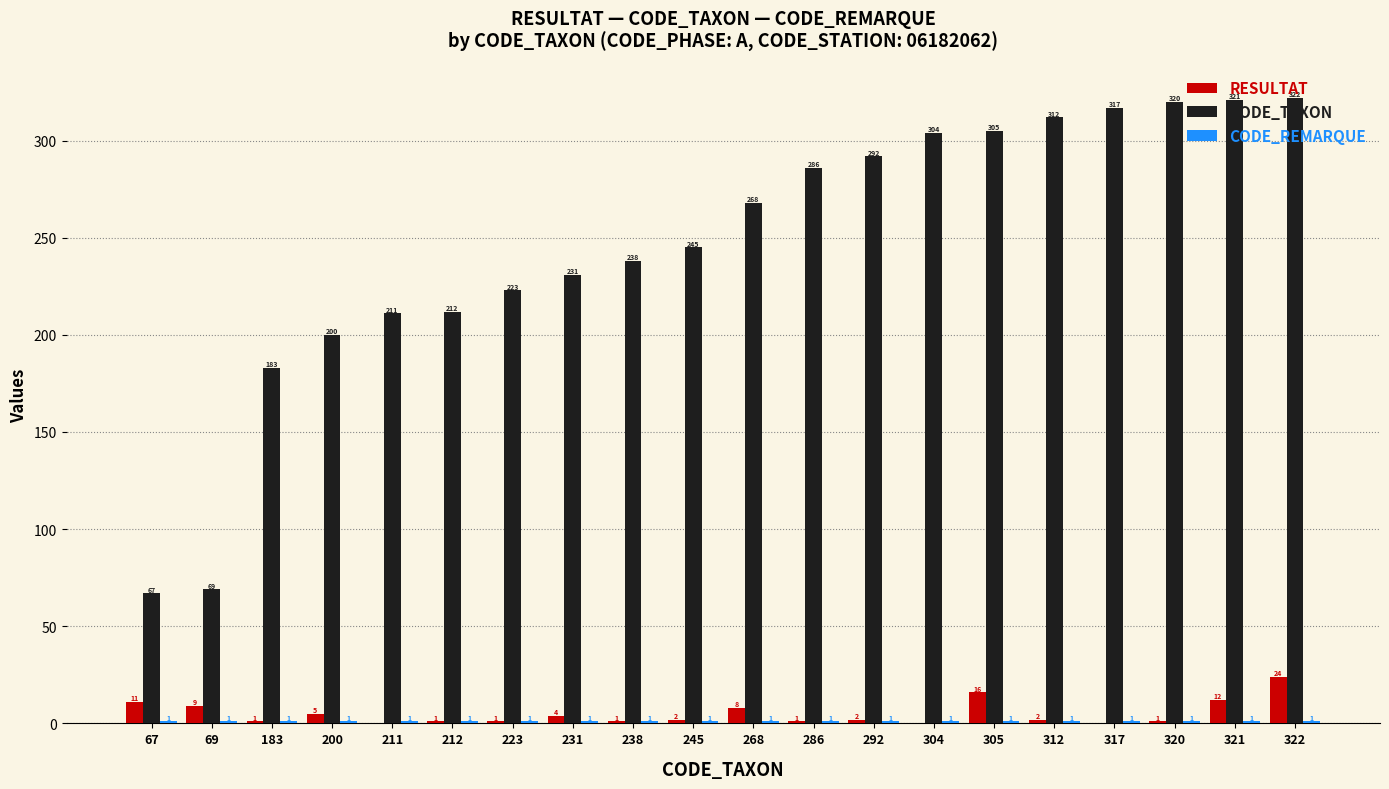

Which series has the largest total across all categories?

CODE_TAXON